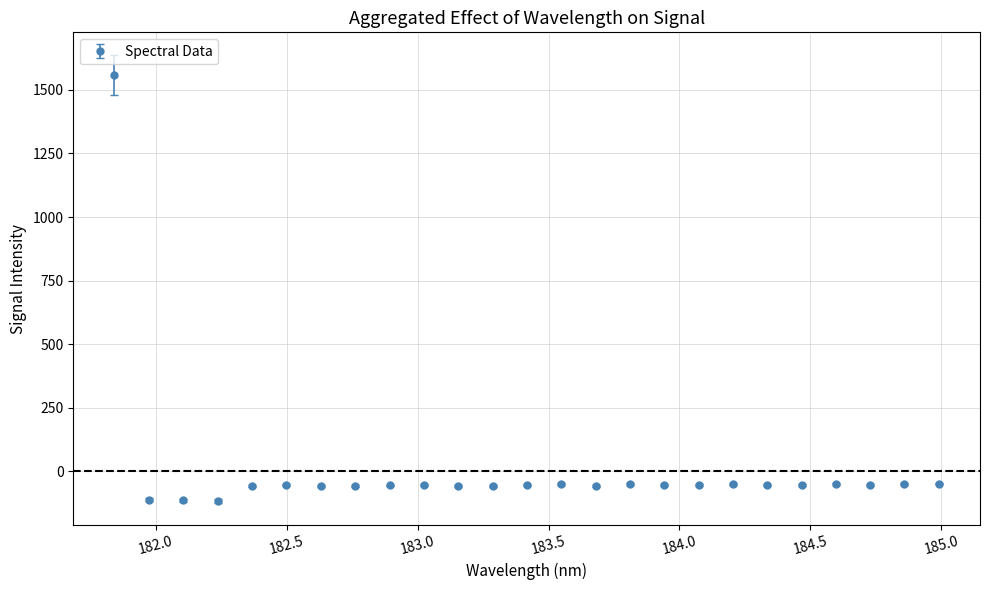

True or false: there are more than 2 points higher than both neighbors.

True